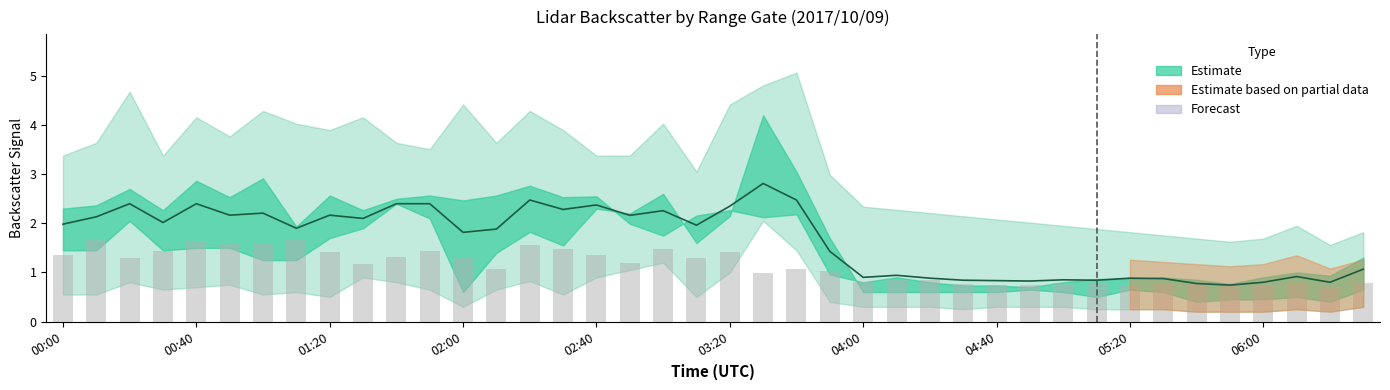

Which category has the highest value in the Signal (raw) series?

00:40